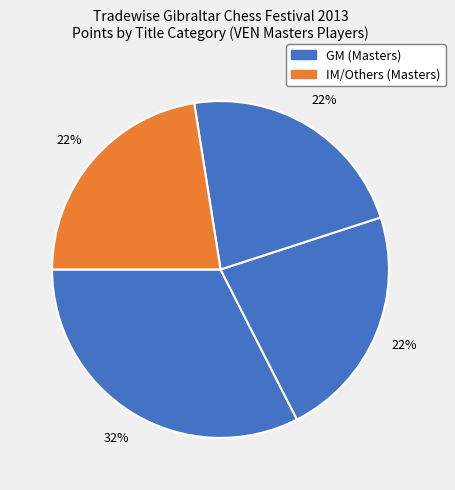

Count the number of slices in the pie.

4